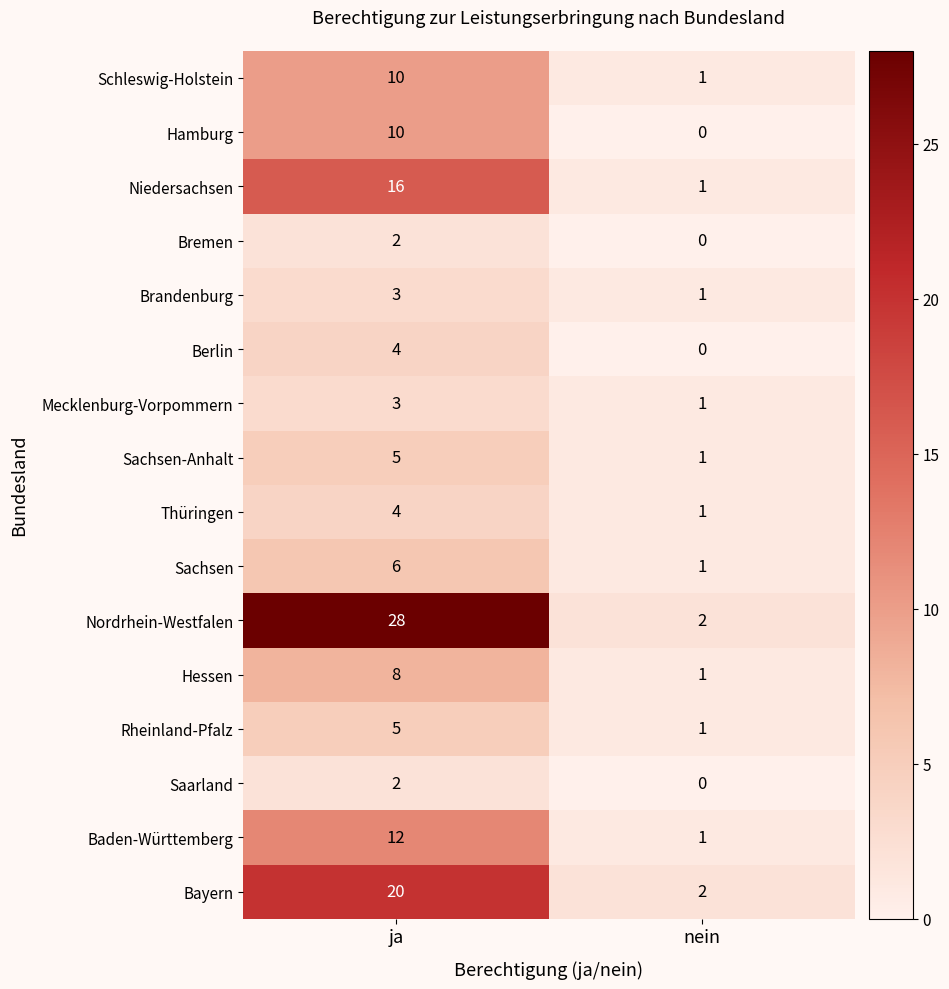

Which label corresponds to the smallest value in the chart?

nein